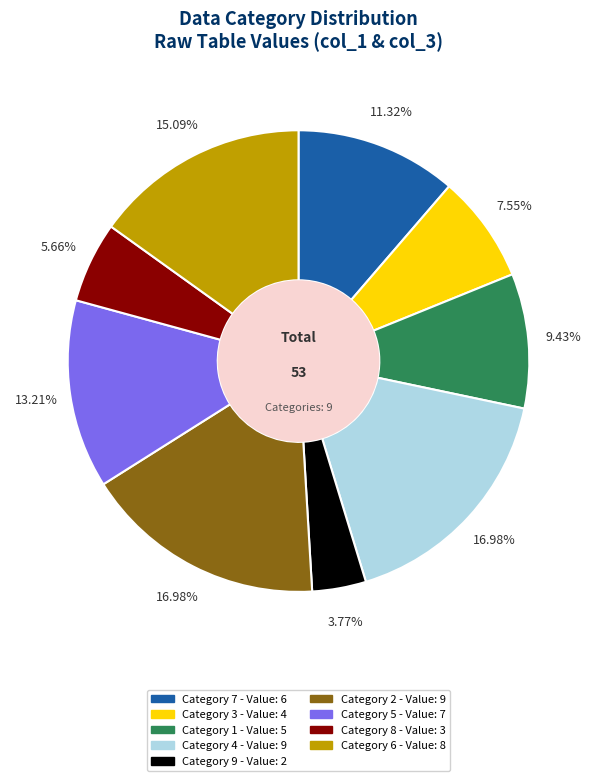

Is there any slice that represents more than half of the pie?

No